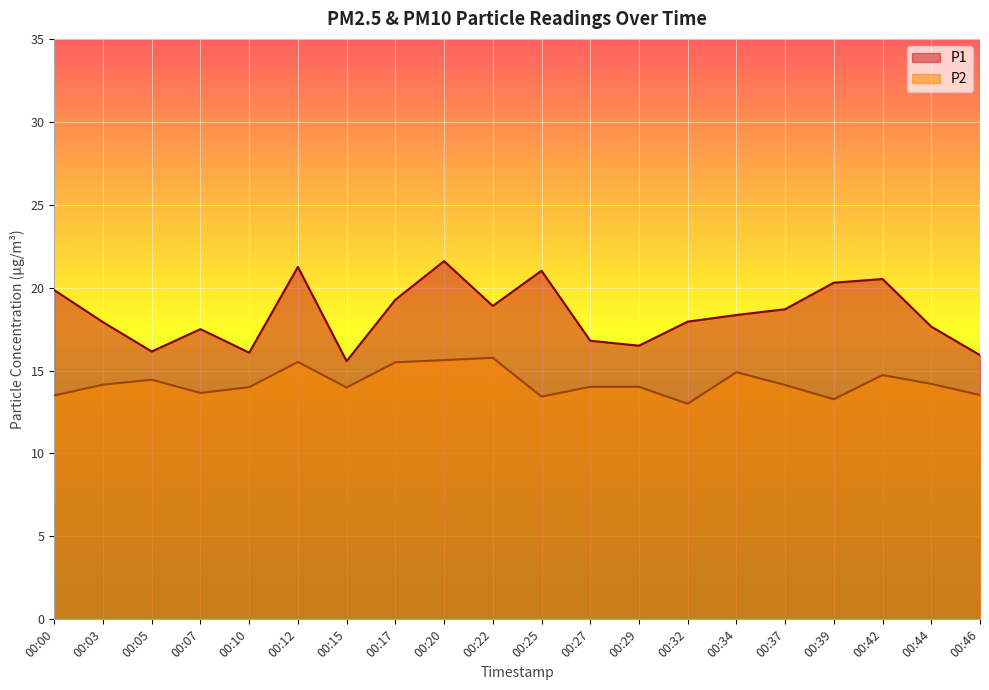

How many values in the P1 series are below 18?

10